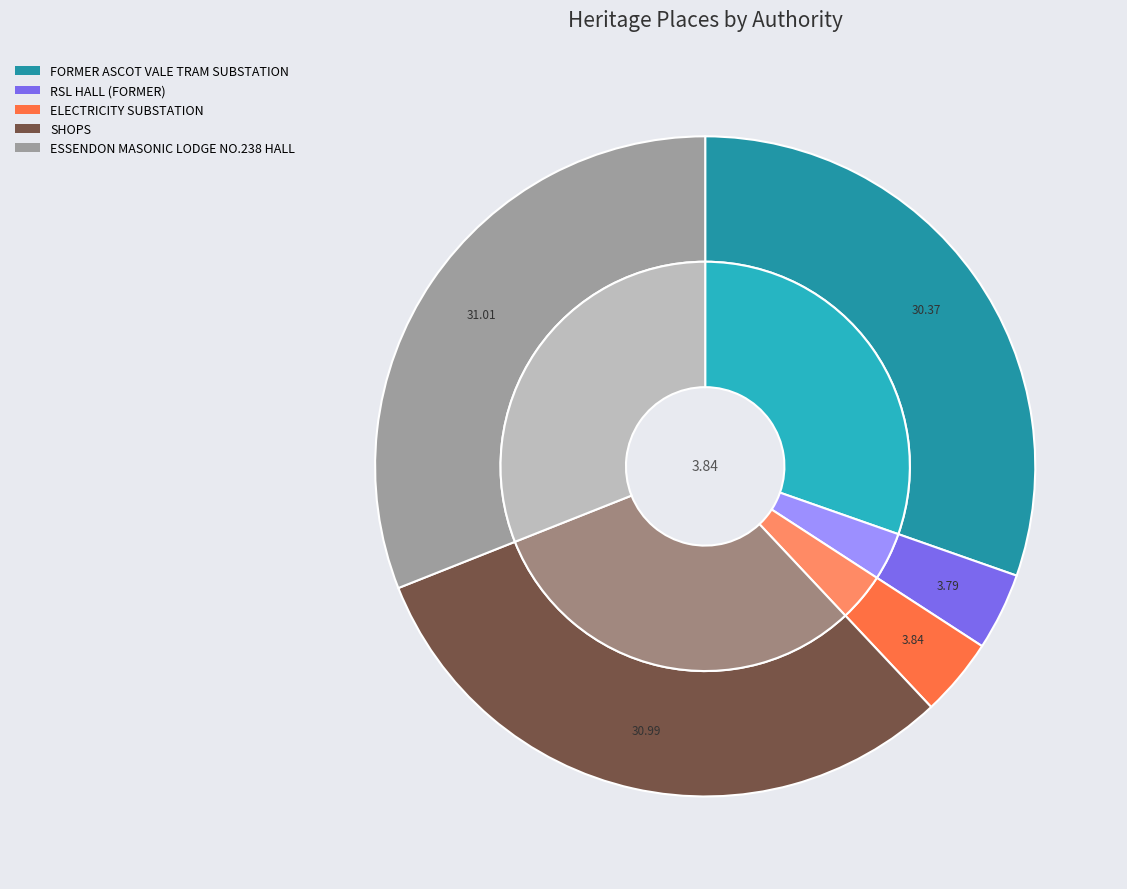

Combined, do FORMER ASCOT VALE TRAM SUBSTATION and RSL HALL (FORMER) account for over 50%?

No